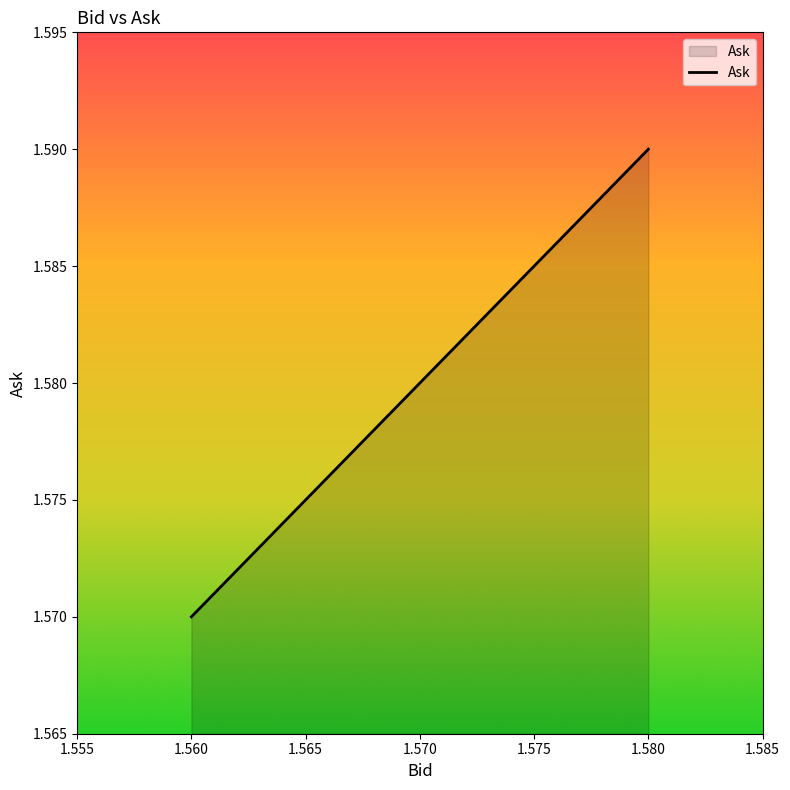

Rank the categories by value from lowest to highest.

1.560, 1.570, 1.580